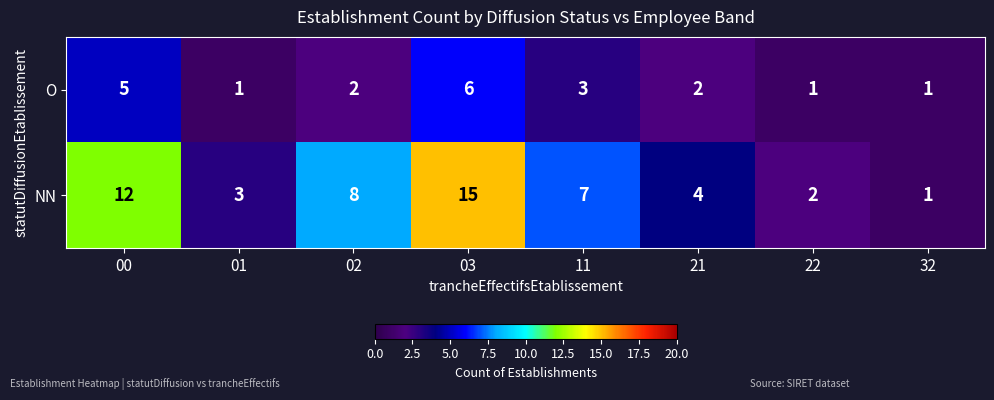

What is the difference between the maximum and second lowest values in the O series?

5